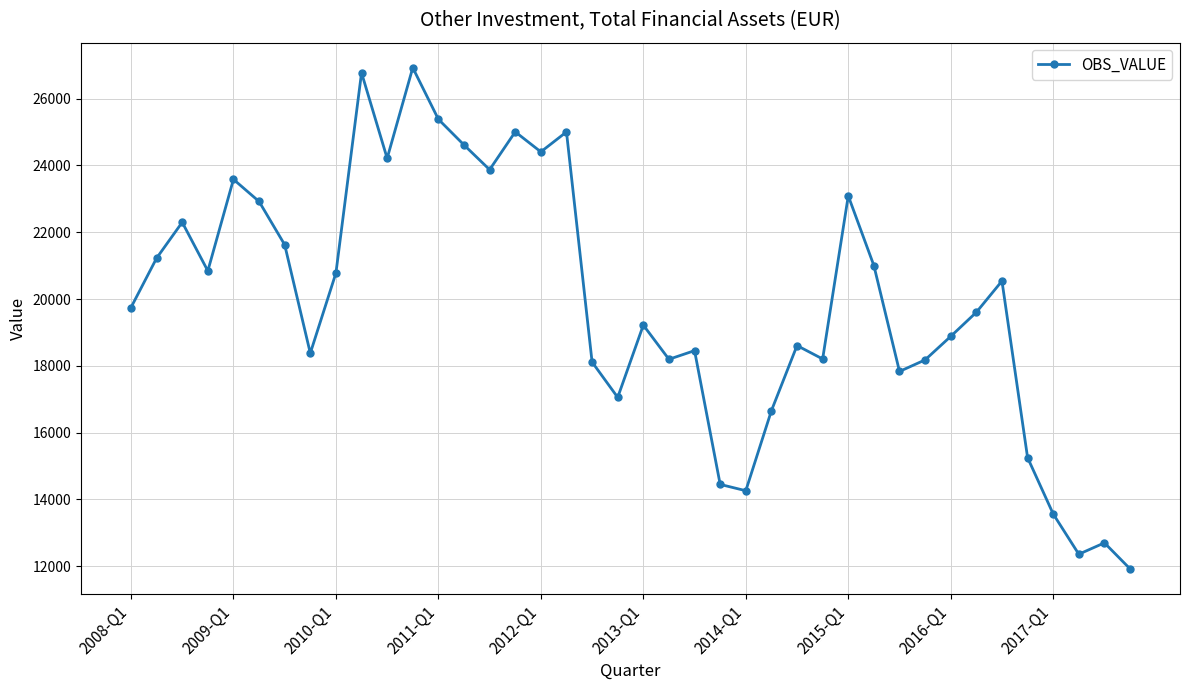

What is the value of the 20th point from the left?

17055.3